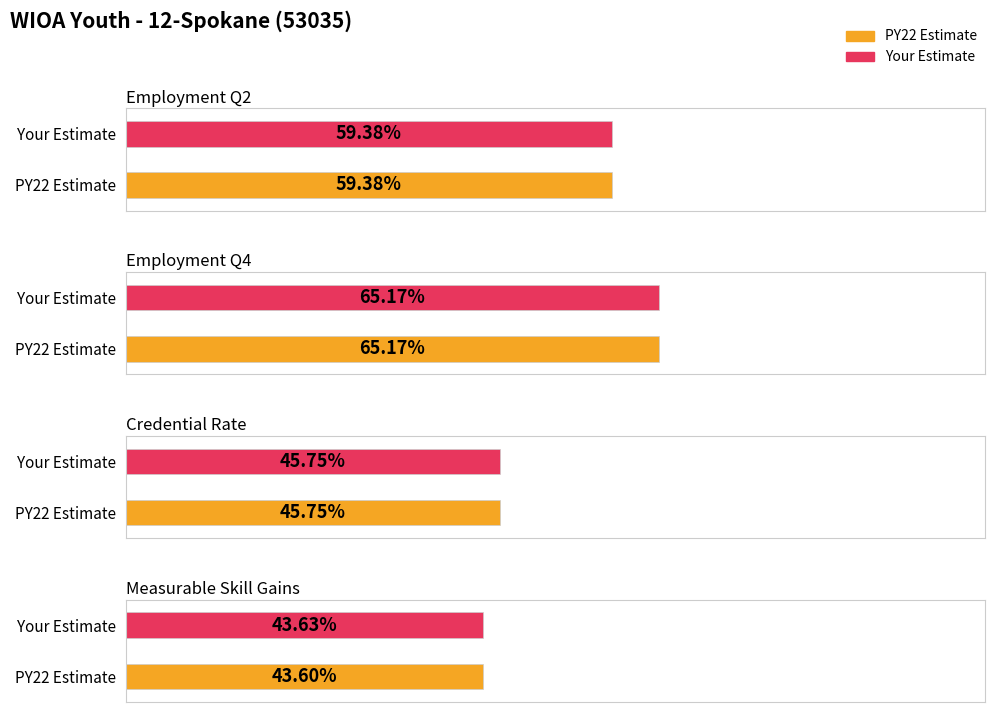

What is the value of the Your Estimate bar at the 4th from the left?

0.4